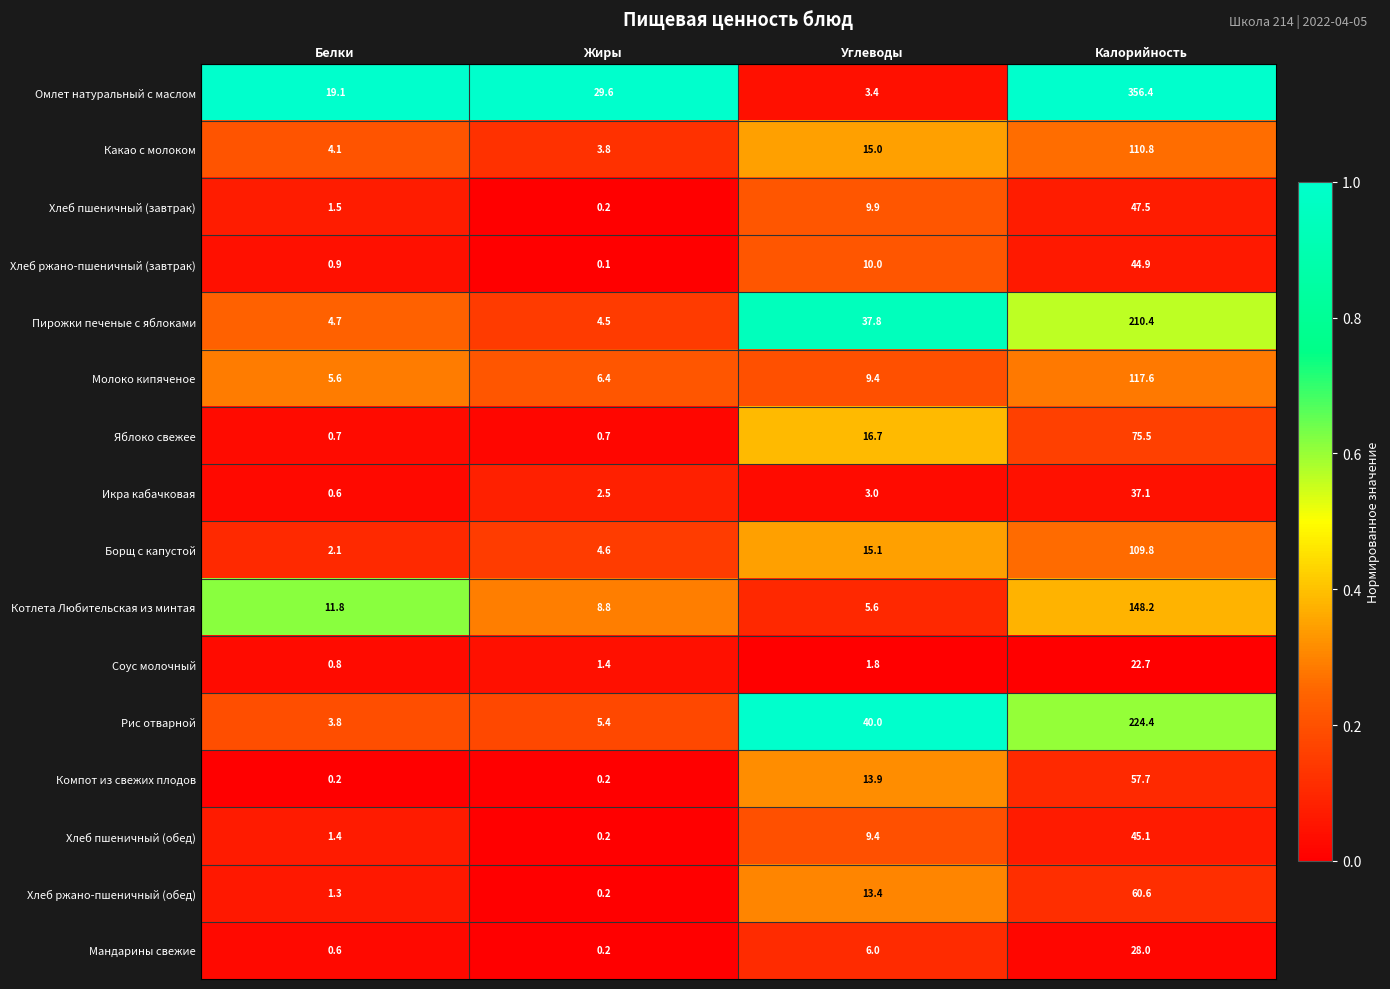

What is the difference between the highest and lowest values at Жиры?

29.5